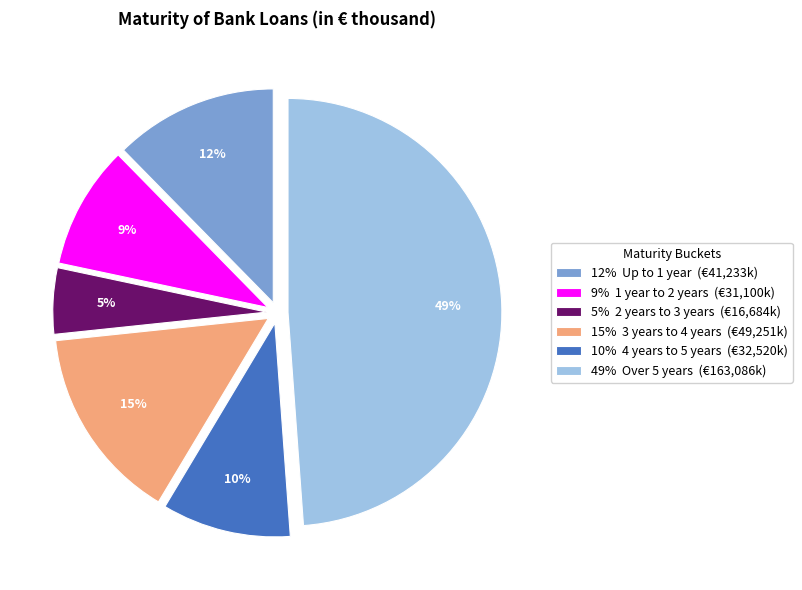

The 10% 4 years to 5 years (€32,520k) slice represents 21% of the pie. True or false?

False